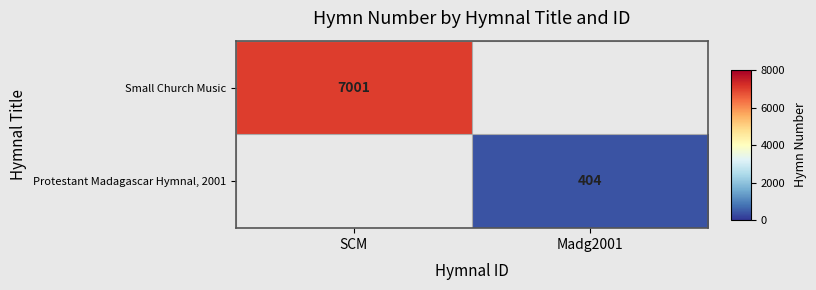

How many data points does each series have?

2